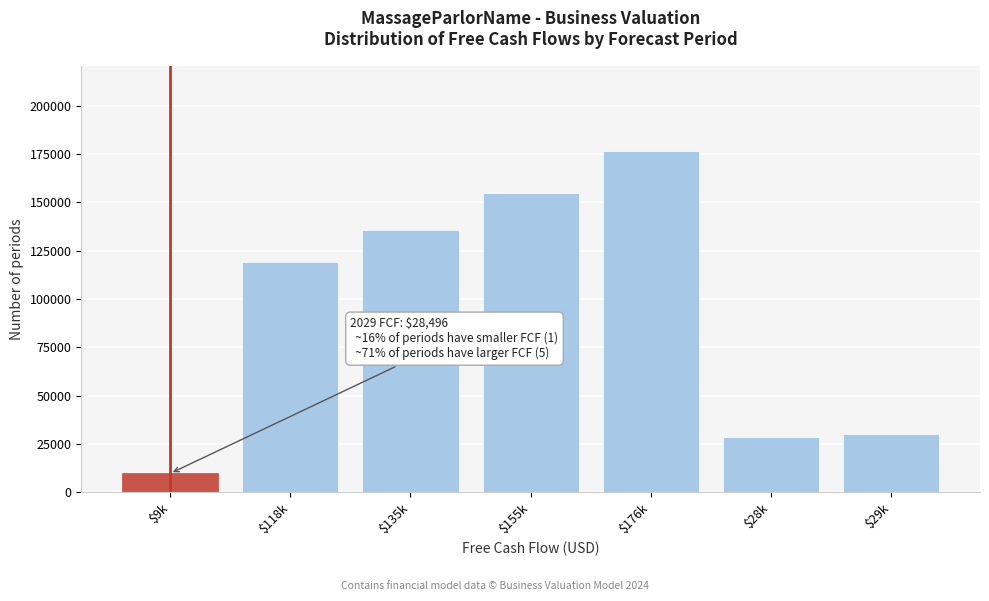

What is the difference between the second highest and minimum values?

145241.5